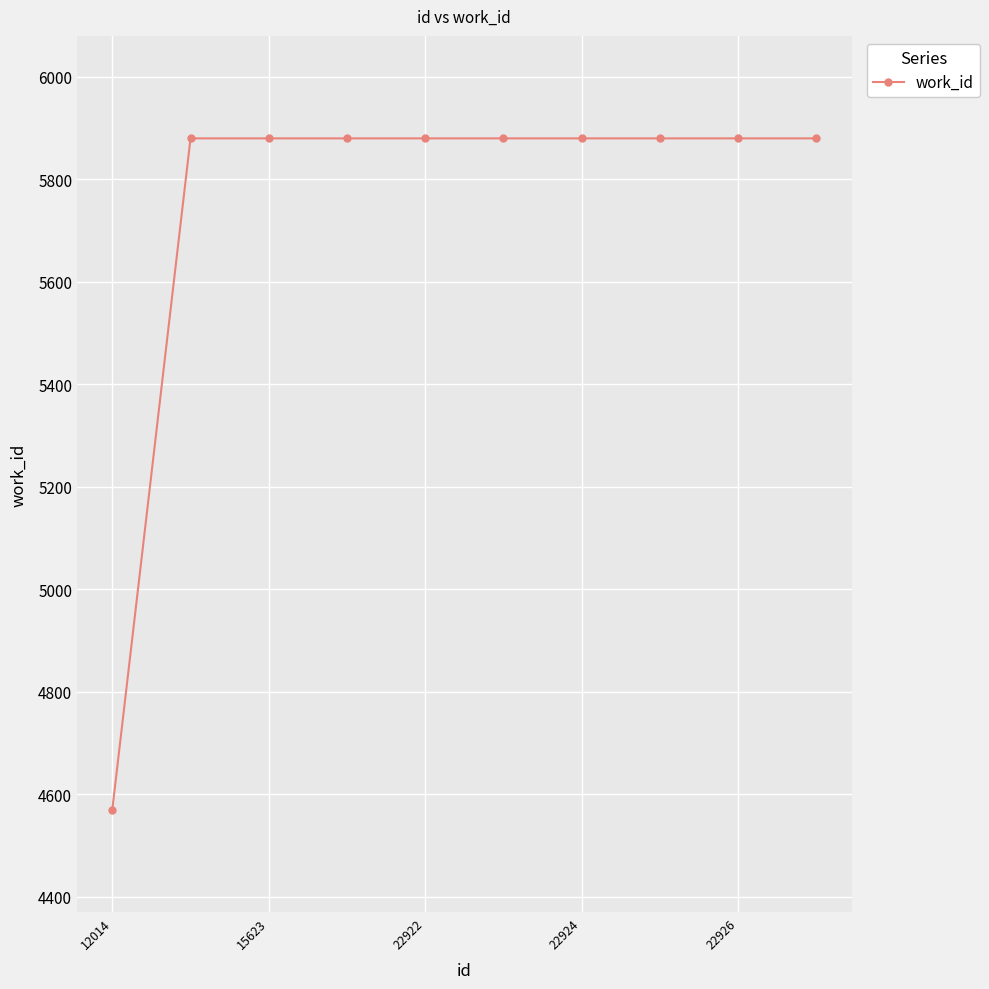

What is the smallest value displayed?

4570